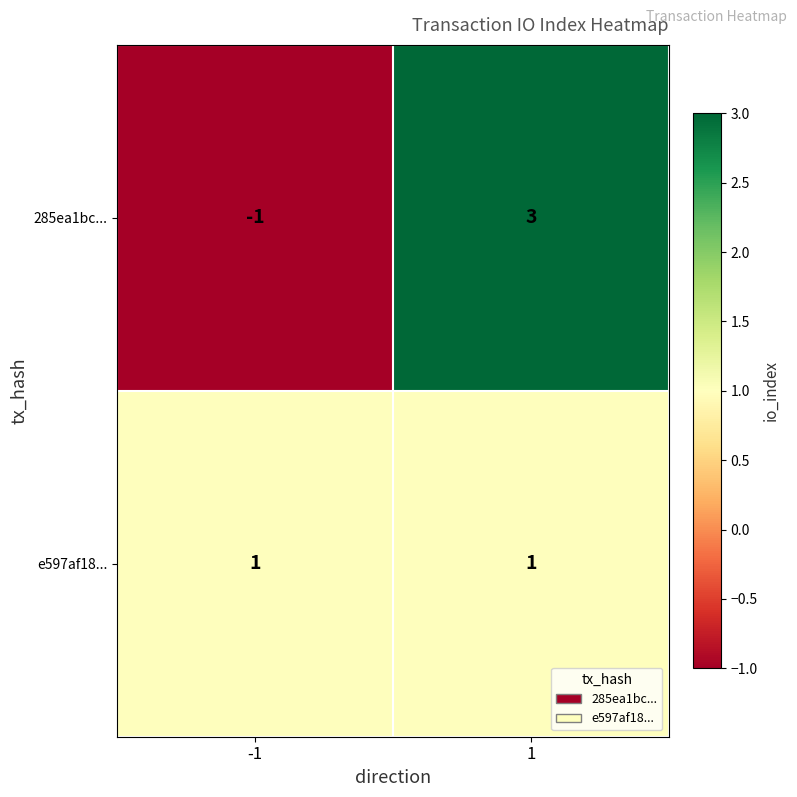

Reading left to right, extract all data points from this chart.

285ea1bc...: -1=-1	1=3
e597af18...: -1=1	1=1